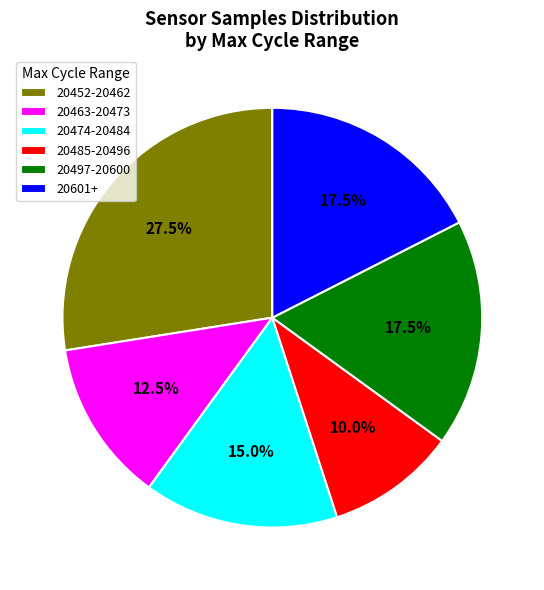

Does 20601+ account for over 50% of the chart?

No